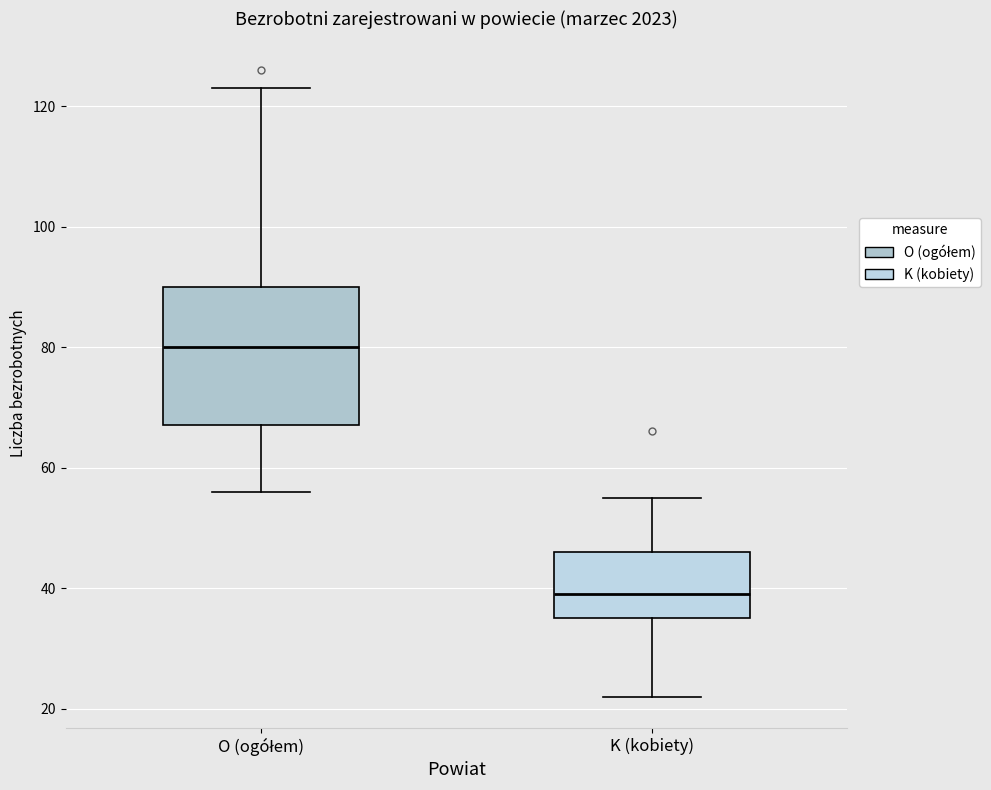

Which box's median line is the highest?

O (ogółem)